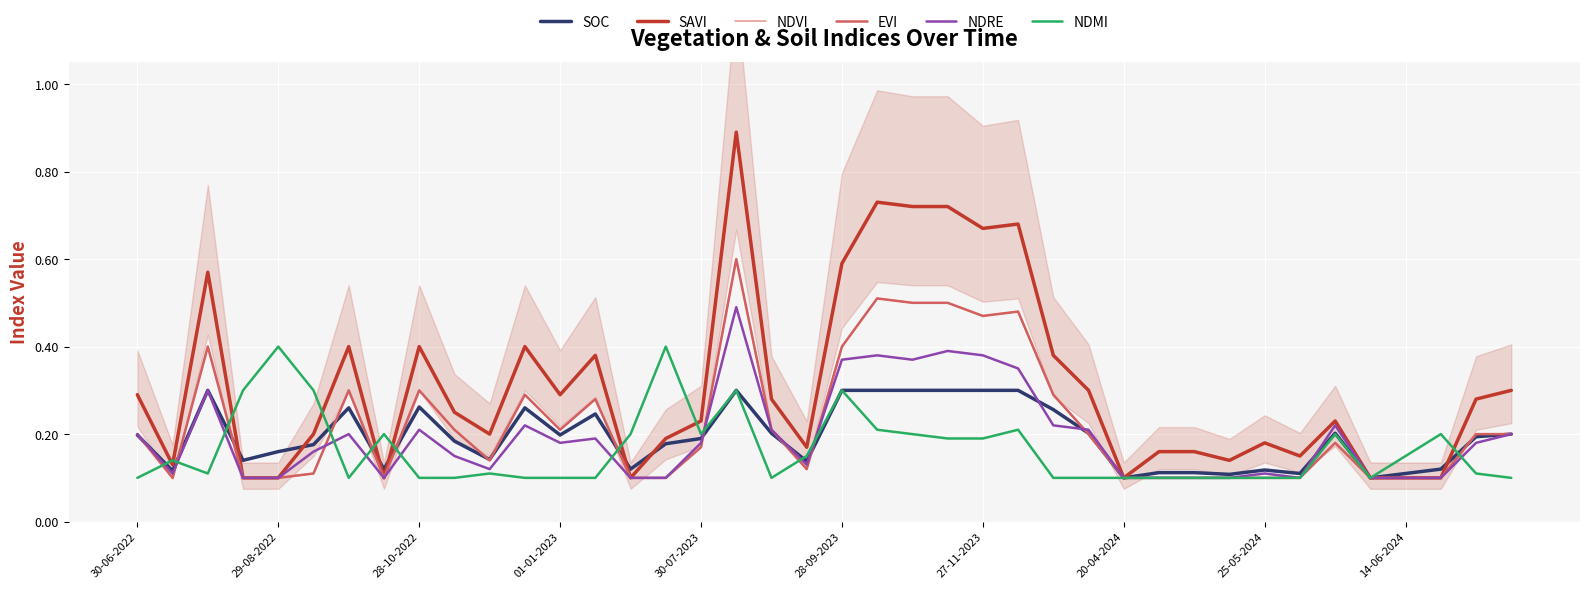

In NDRE, how many points are lower than both neighbors (excluding endpoints)?

7